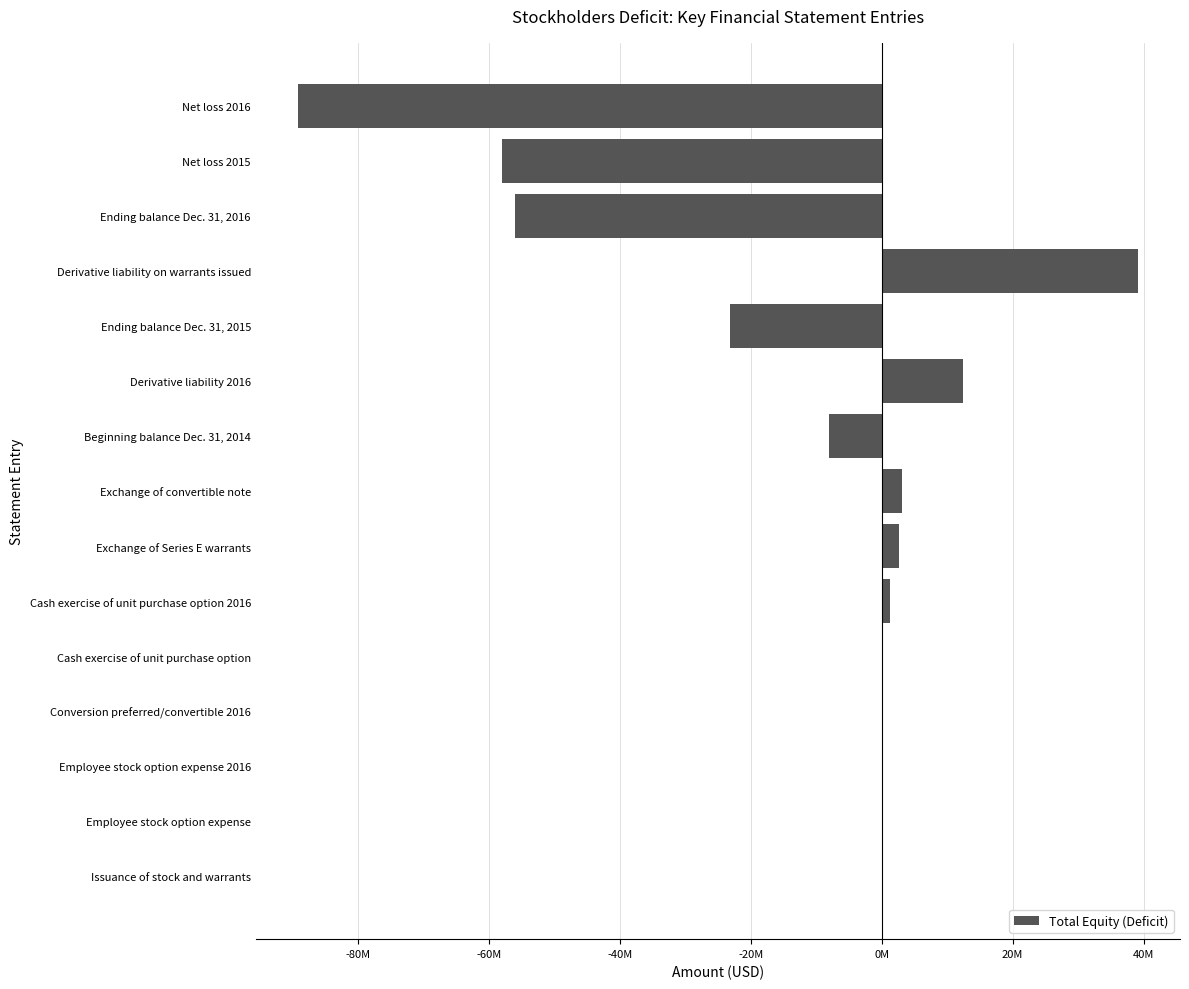

Are the bars horizontal?

Yes